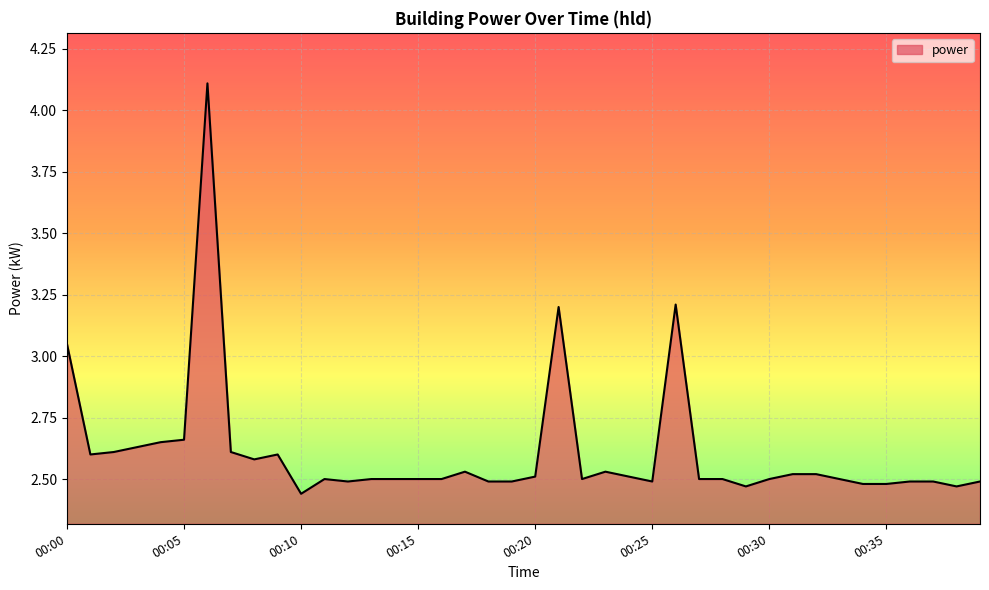

What is the difference between the maximum and minimum values?

1.7